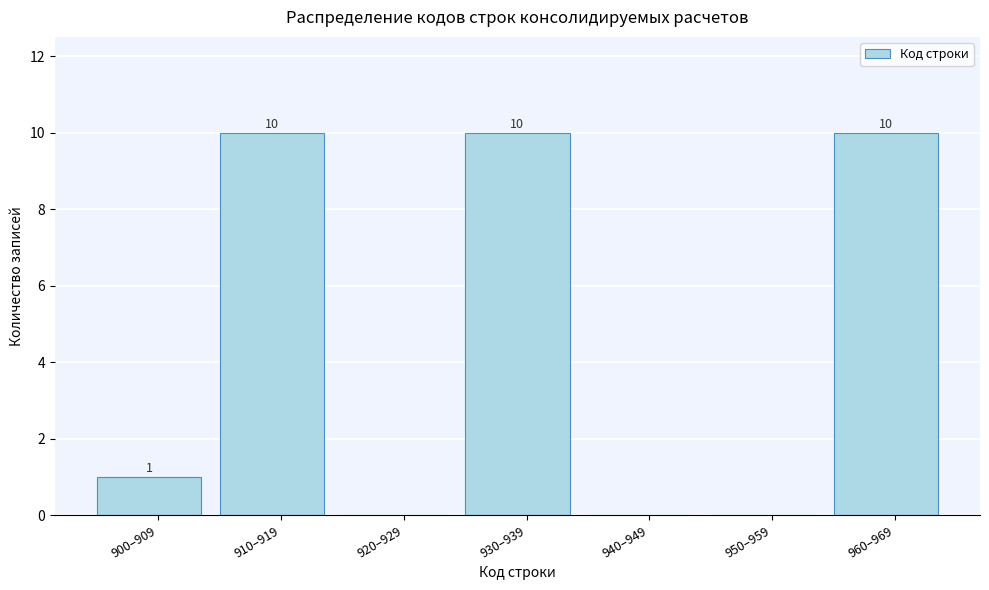

Reading left to right, transcribe all the data shown in this chart.

900–909=1	910–919=10	920–929=0	930–939=10	940–949=0	950–959=0	960–969=10